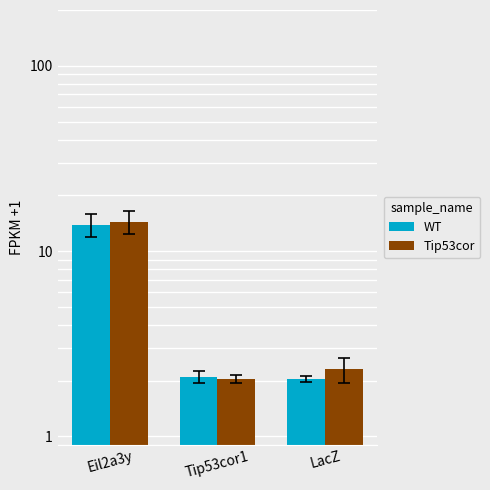

What is the difference between the maximum and second lowest values in the WT series?

11.8